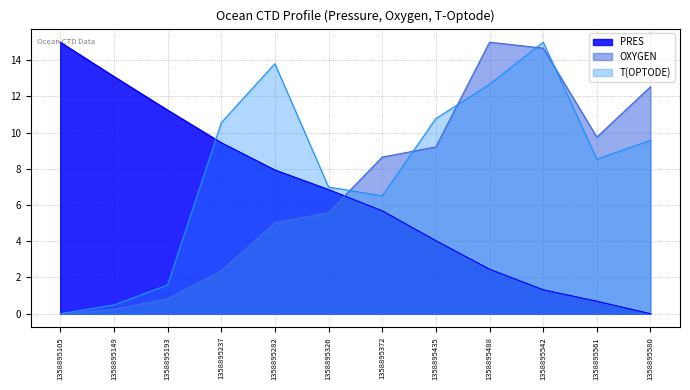

Read the PRES value at 1358895237.

9.4